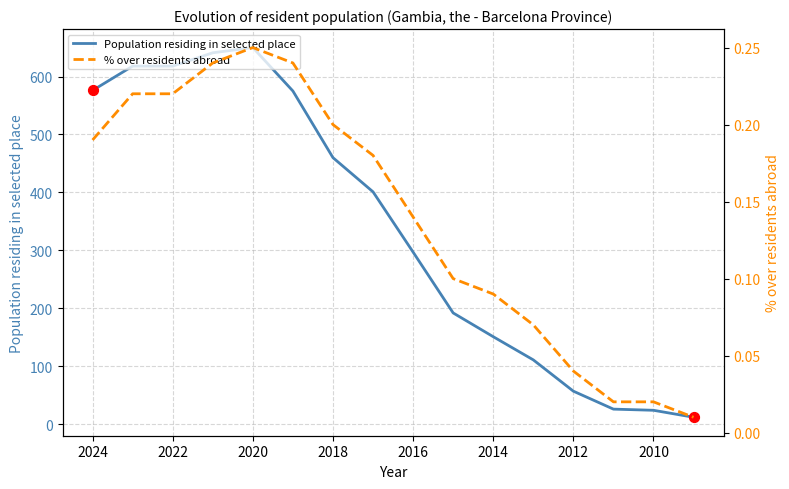

Which series has the largest total across all categories?

Population residing in selected place